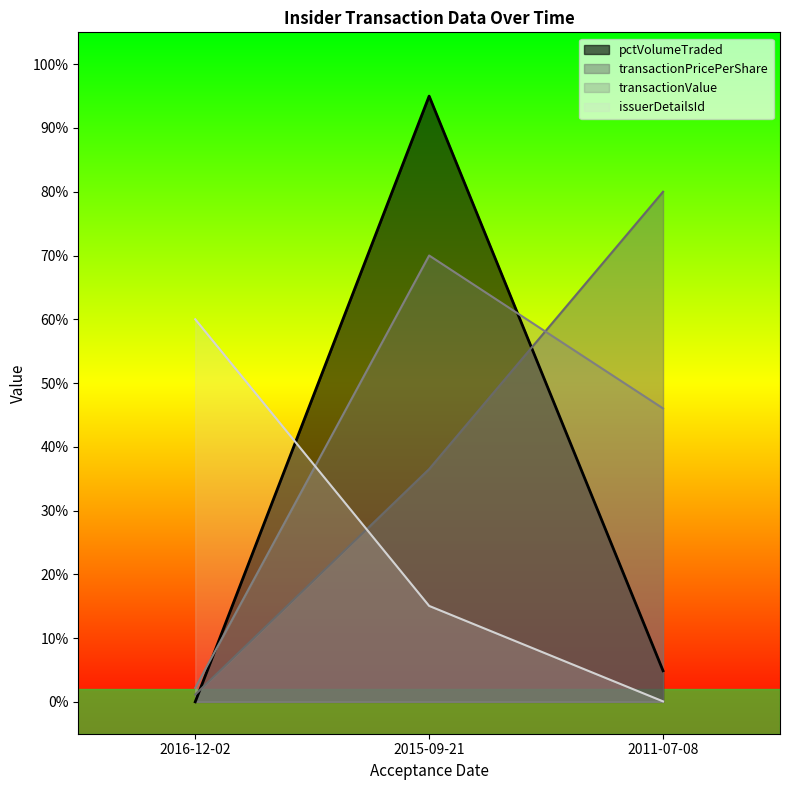

What is the label of the 1st point from the right?

2016-12-02